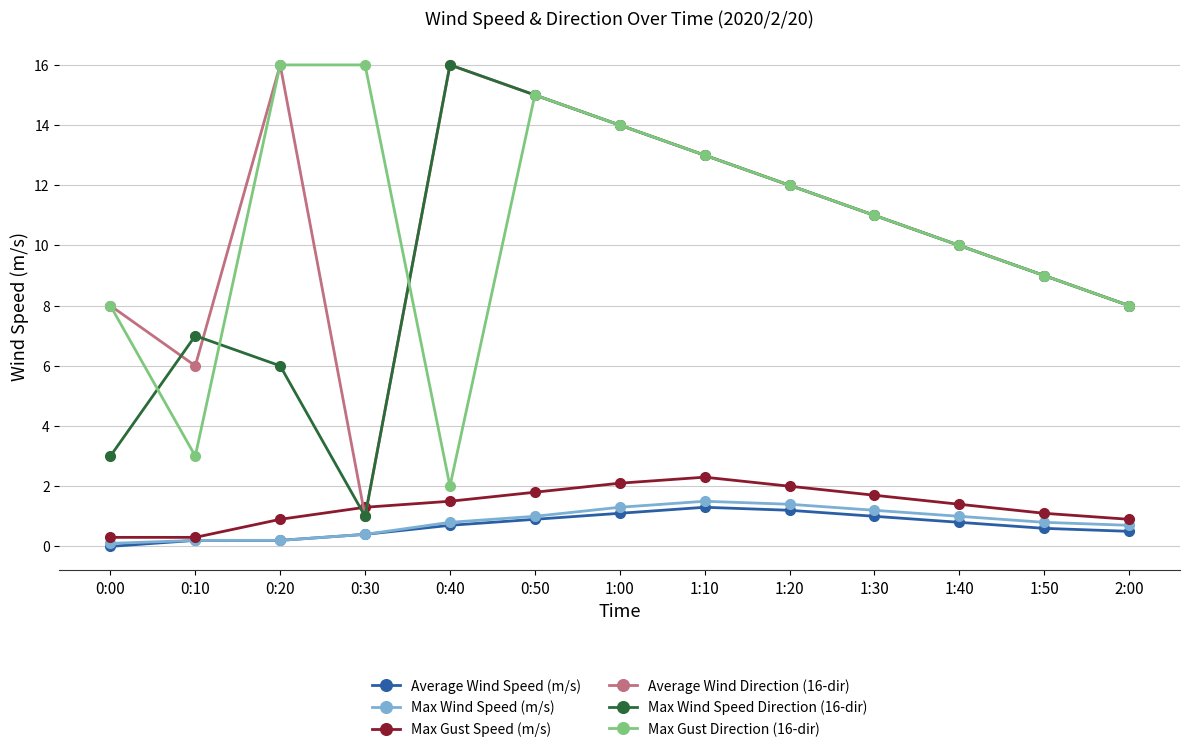

Reading left to right, list all the values displayed in this chart.

Average Wind Speed (m/s): 0.0	0.2	0.2	0.4	0.7	0.9	1.1	1.3	1.2	1.0	0.8	0.6	0.5
Max Wind Speed (m/s): 0.1	0.2	0.2	0.4	0.8	1.0	1.3	1.5	1.4	1.2	1.0	0.8	0.7
Max Gust Speed (m/s): 0.3	0.3	0.9	1.3	1.5	1.8	2.1	2.3	2.0	1.7	1.4	1.1	0.9
Average Wind Direction (16-dir): 8.0	6.0	16.0	1.0	16.0	15.0	14.0	13.0	12.0	11.0	10.0	9.0	8.0
Max Wind Speed Direction (16-dir): 3.0	7.0	6.0	1.0	16.0	15.0	14.0	13.0	12.0	11.0	10.0	9.0	8.0
Max Gust Direction (16-dir): 8.0	3.0	16.0	16.0	2.0	15.0	14.0	13.0	12.0	11.0	10.0	9.0	8.0